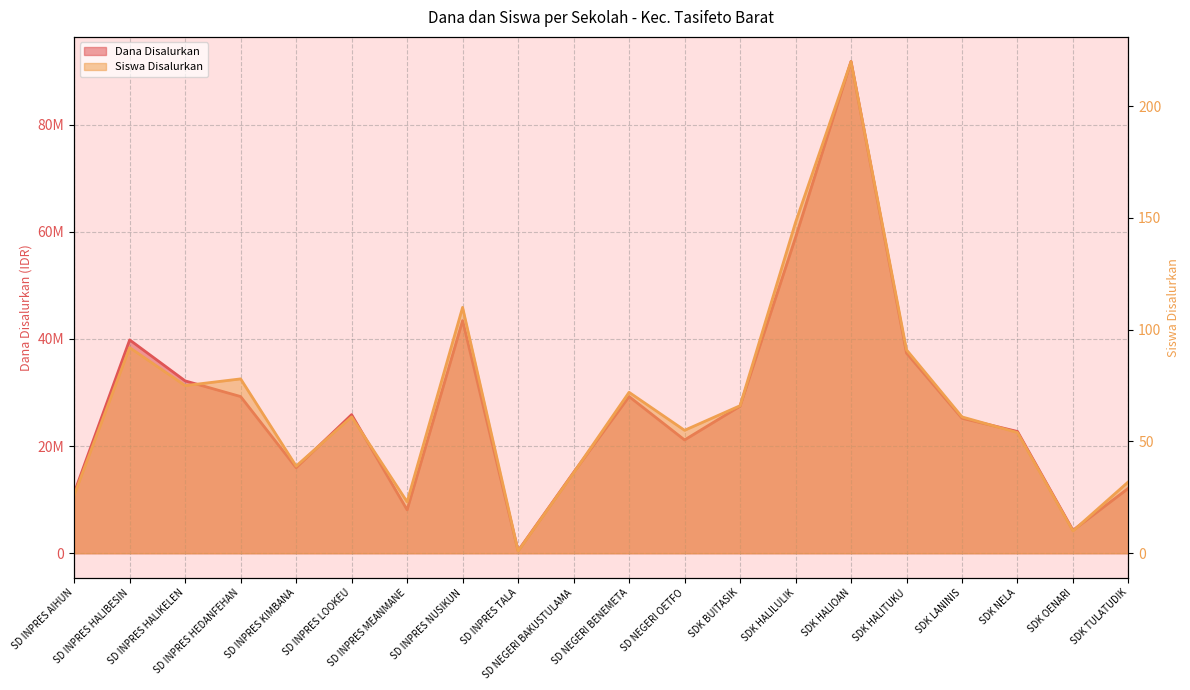

True or false: Dana Disalurkan has more than 2 points higher than both neighbors.

True